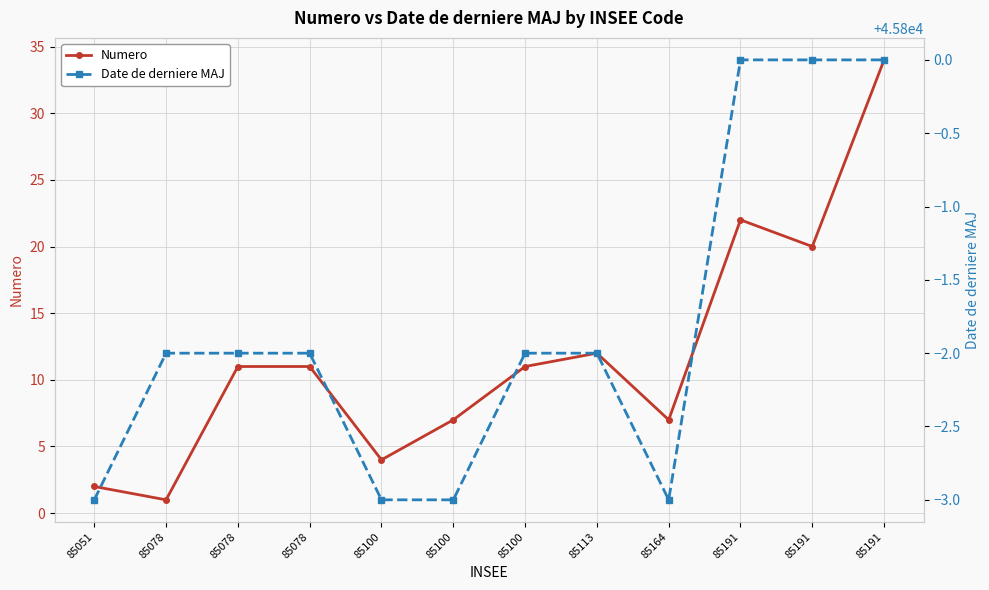

How many categories are shown in the chart?

12